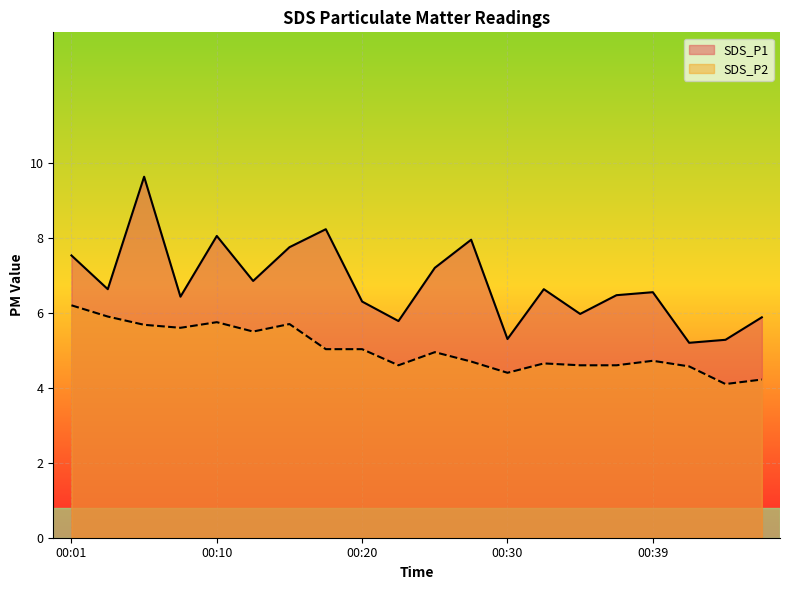

List the labels in order of SDS_P1 value, smallest first.

00:42, 00:44, 00:30, 00:22, 00:47, 00:35, 00:20, 00:08, 00:37, 00:39, 00:03, 00:32, 00:13, 00:25, 00:01, 00:15, 00:27, 00:10, 00:18, 00:05